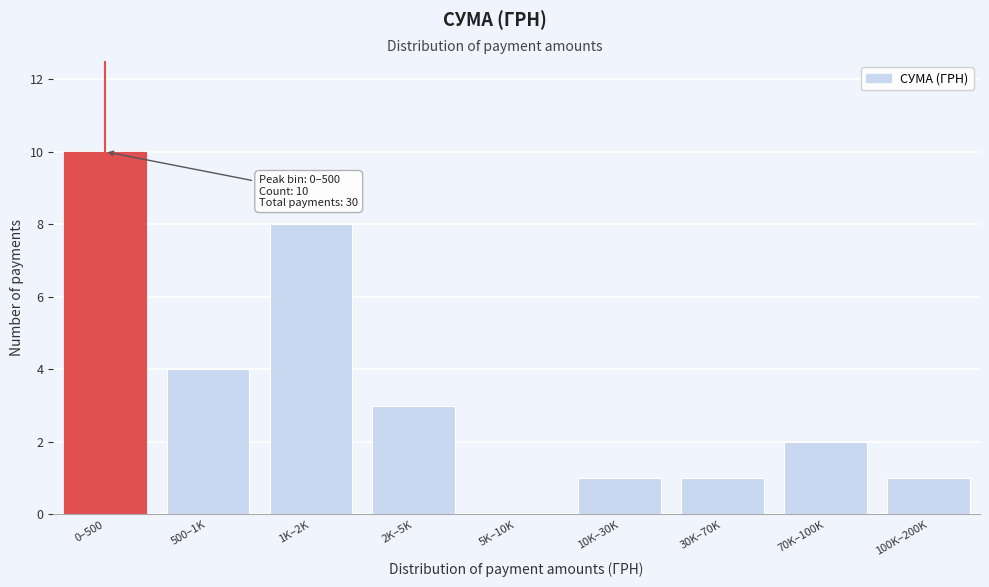

Reading left to right, what are all the values shown in this chart?

0–500=10	500–1K=4	1K–2K=8	2K–5K=3	5K–10K=0	10K–30K=1	30K–70K=1	70K–100K=2	100K–200K=1